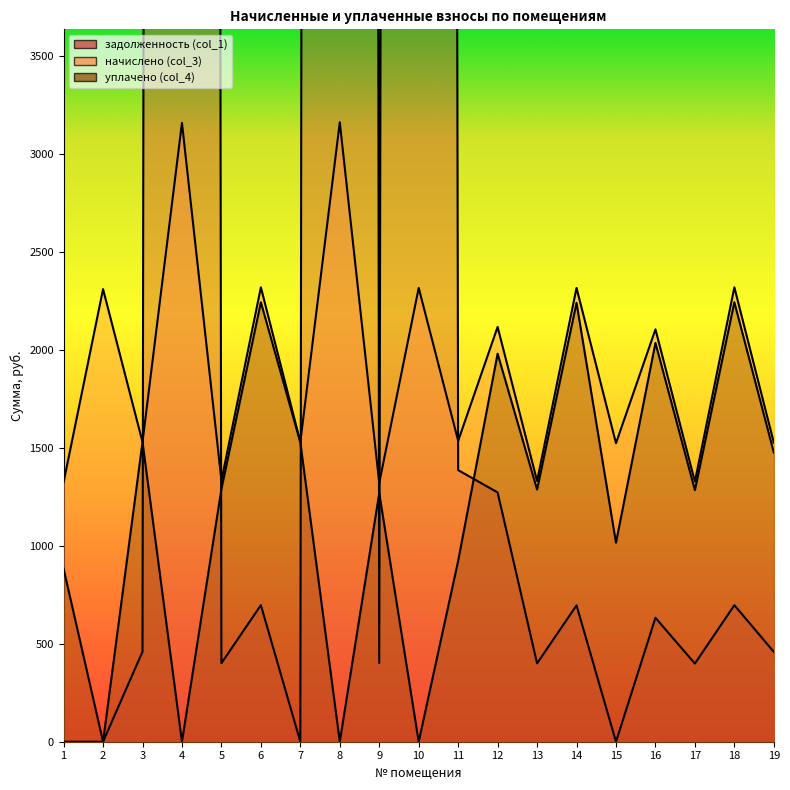

The value of начислено (col_3) at 5 is 2199.9. True or false?

False